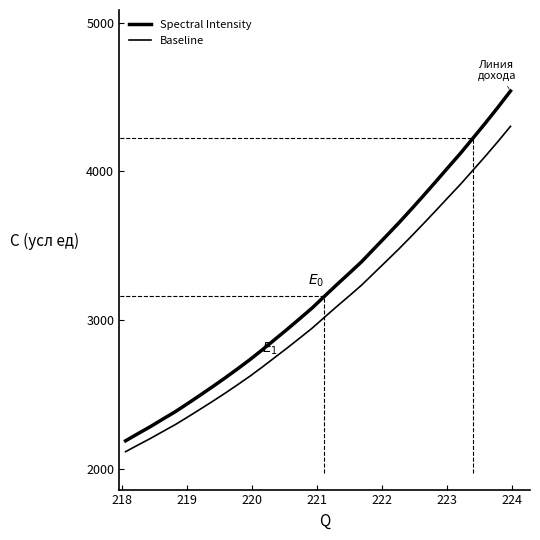

Does the chart display data point markers on the line(s)?

No